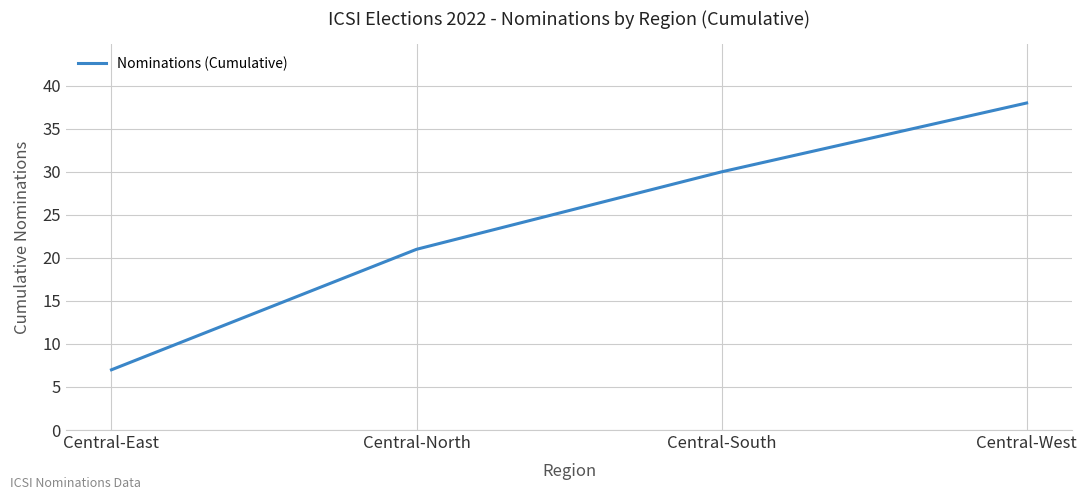

Which label corresponds to the smallest value in the chart?

Central-East